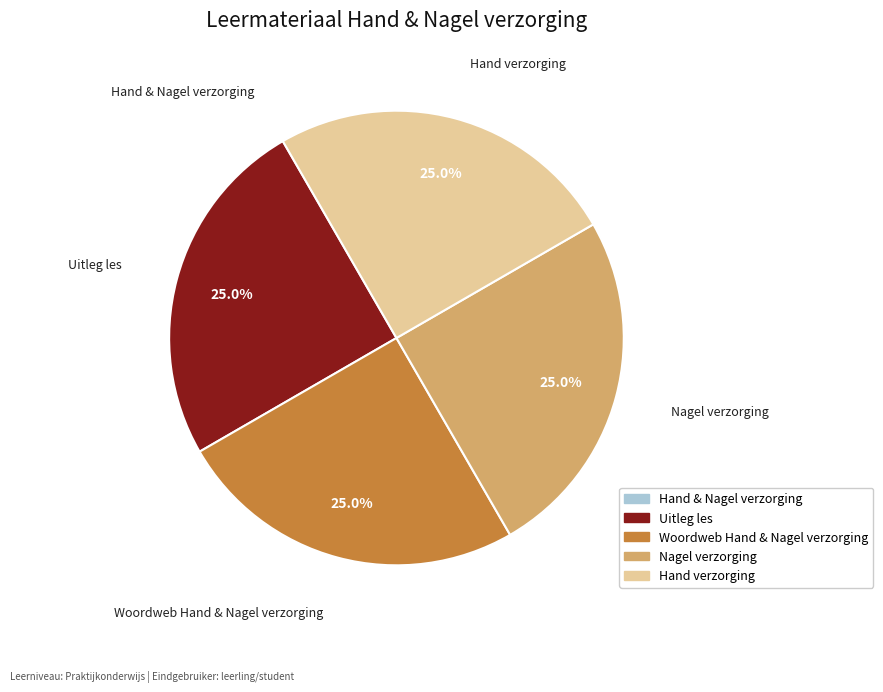

What percentage is NOT represented by Uitleg les?

75.0%